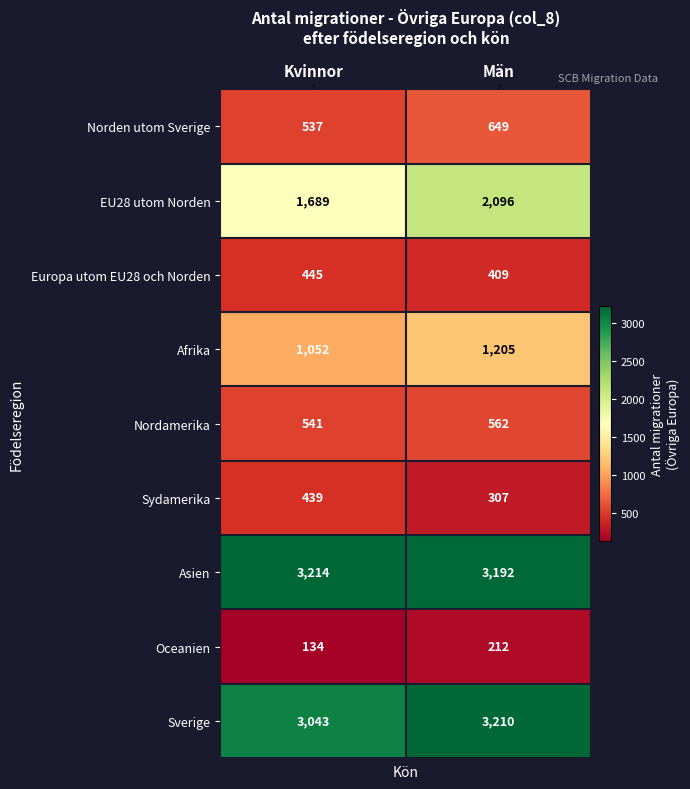

Which series has the largest range (max minus min)?

EU28 utom Norden